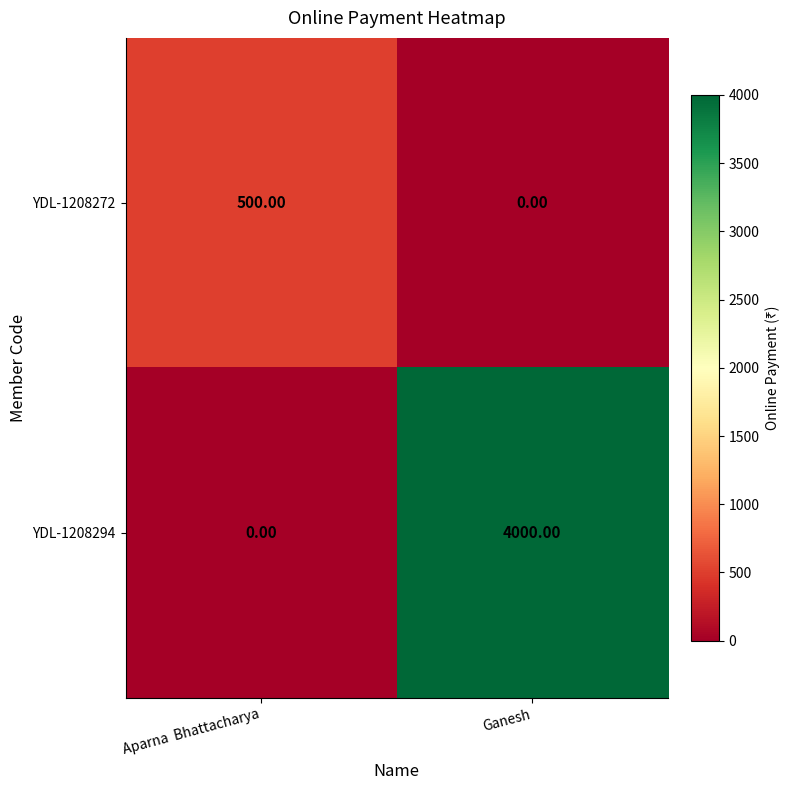

How many data points in YDL-1208272 are less than 500?

1